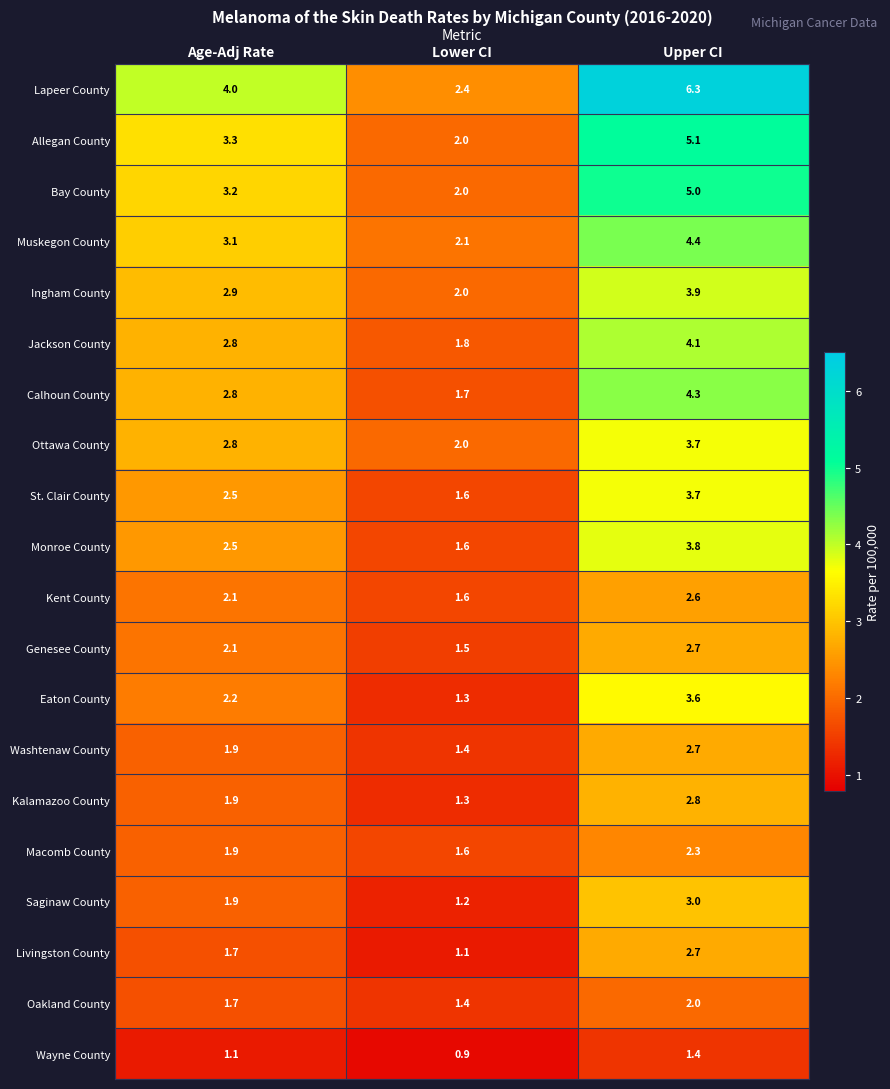

What is the difference between the highest and lowest values at Lower CI?

1.5